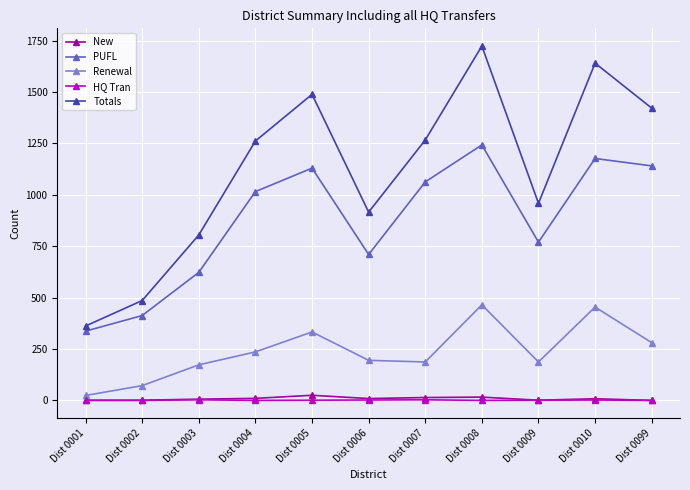

True or false: HQ Tran and Totals intersect in this chart.

False